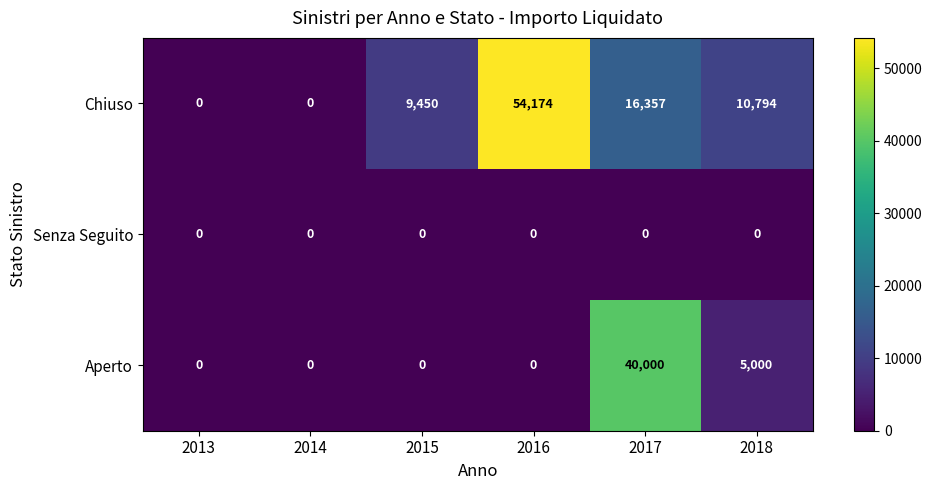

At which category is the sum across all series the highest?

2017